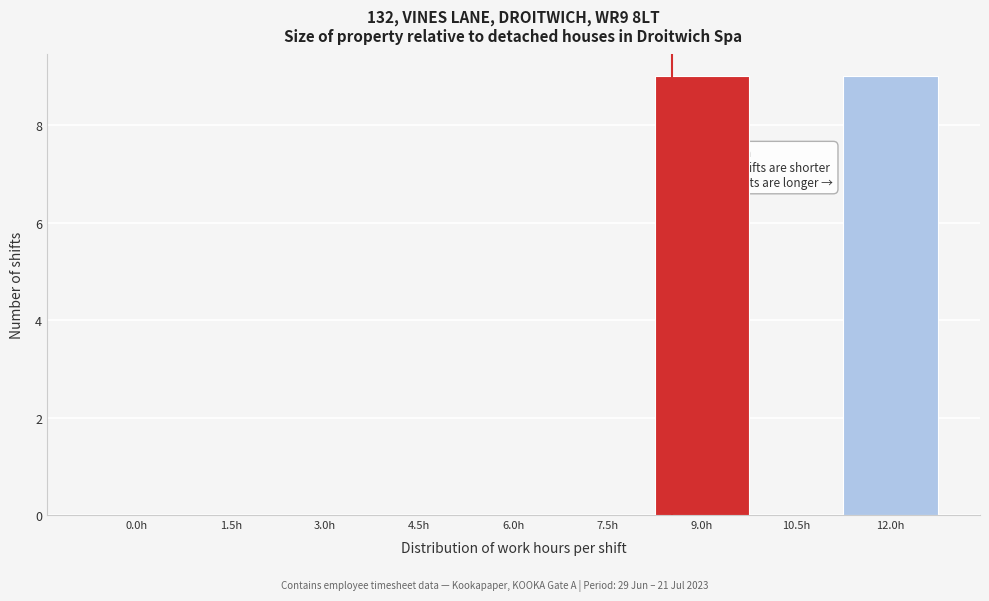

Reading left to right, transcribe all the data shown in this chart.

0.0h=0	1.5h=0	3.0h=0	4.5h=0	6.0h=0	7.5h=0	9.0h=9	10.5h=0	12.0h=9